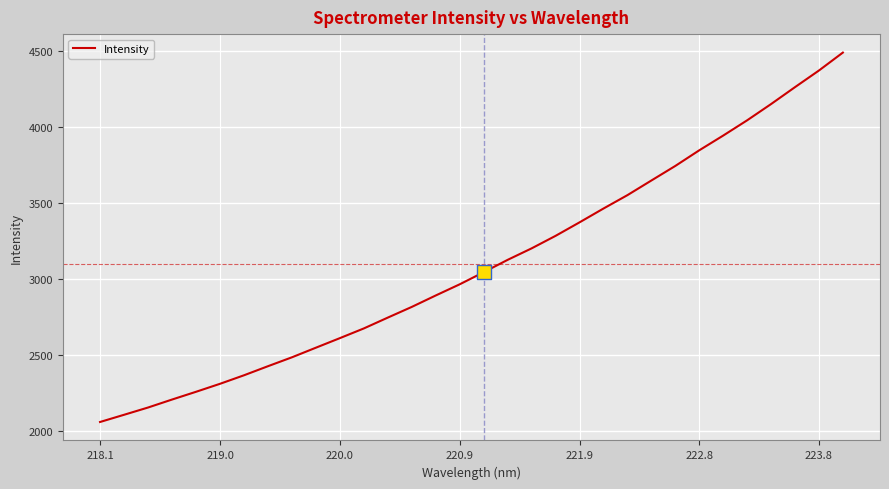

What is the minimum value shown in the chart?

2058.6